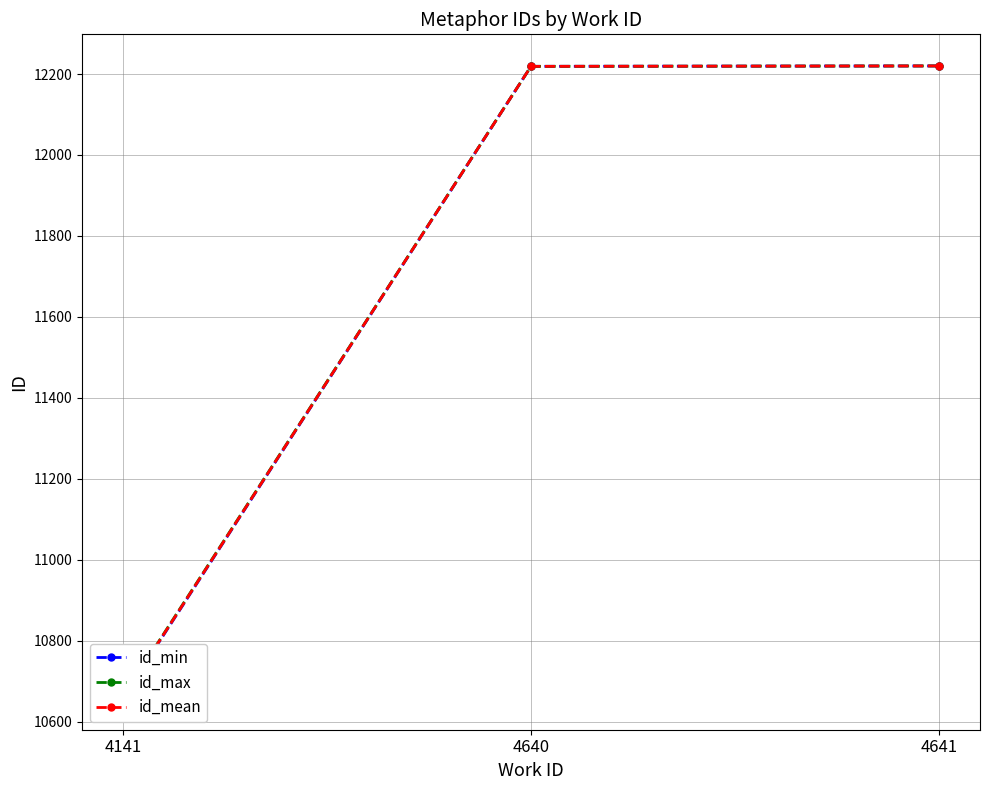

The id_max series shows 21690.5 at 4640. True or false?

False